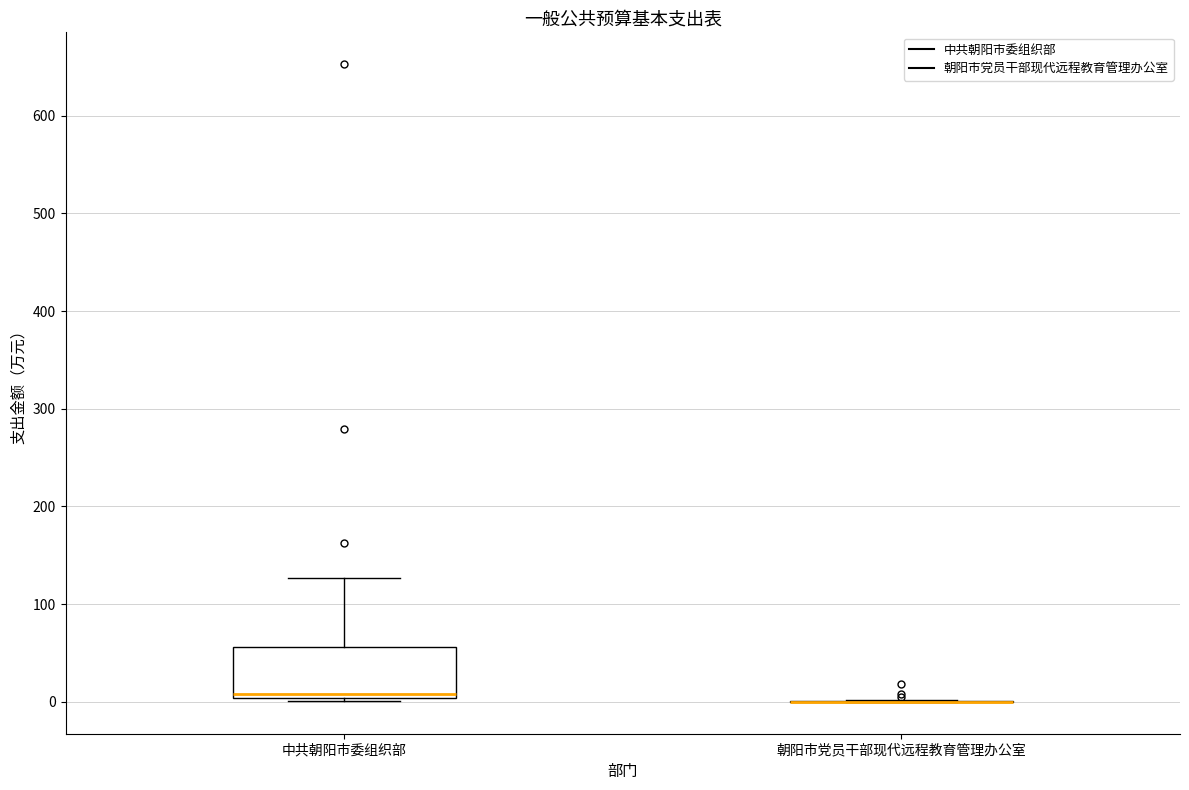

Comparing the boxes themselves (not the whiskers), which one is the tallest?

中共朝阳市委组织部